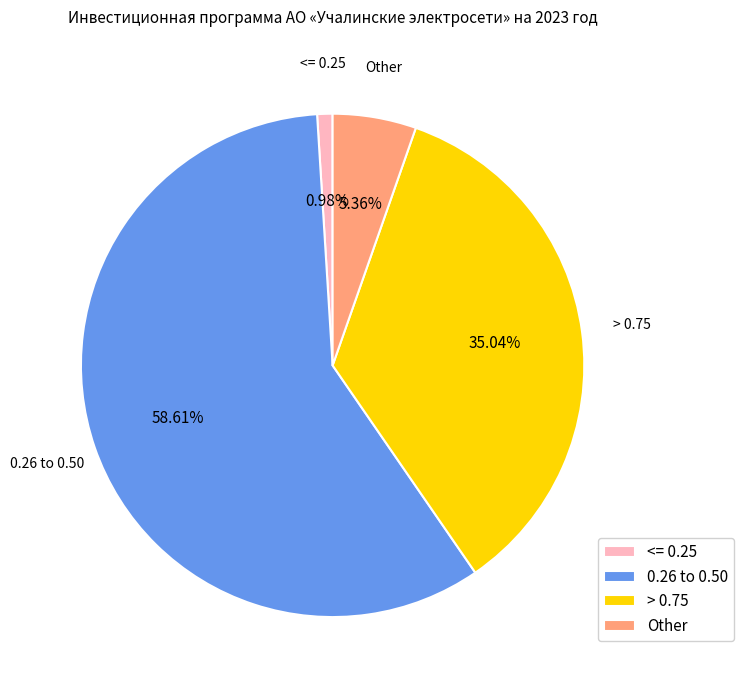

Rank the categories by value from highest to lowest.

0.26 to 0.50, > 0.75, Other, <= 0.25